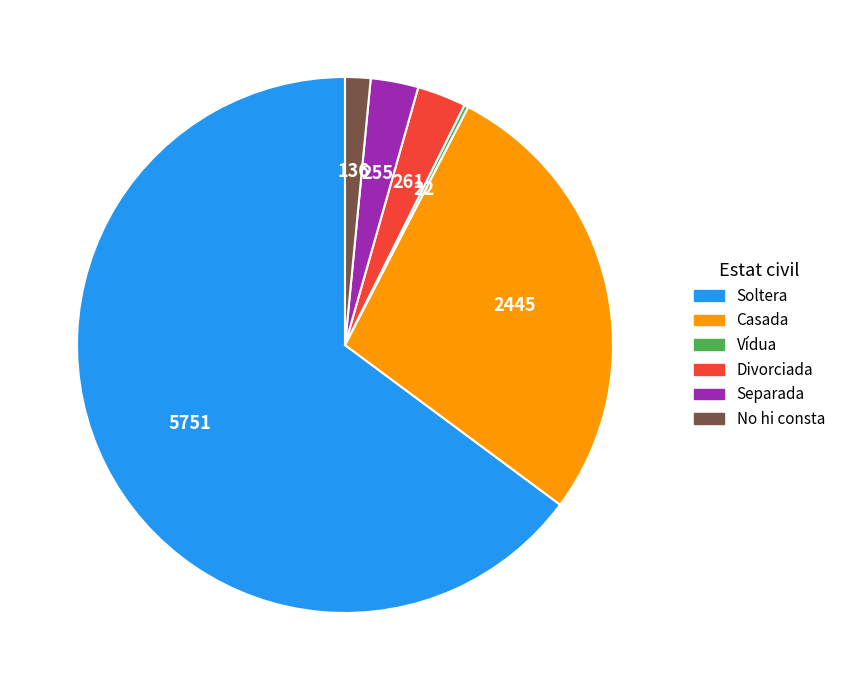

What is the ratio of the value at Casada to the value at Separada?

9.6